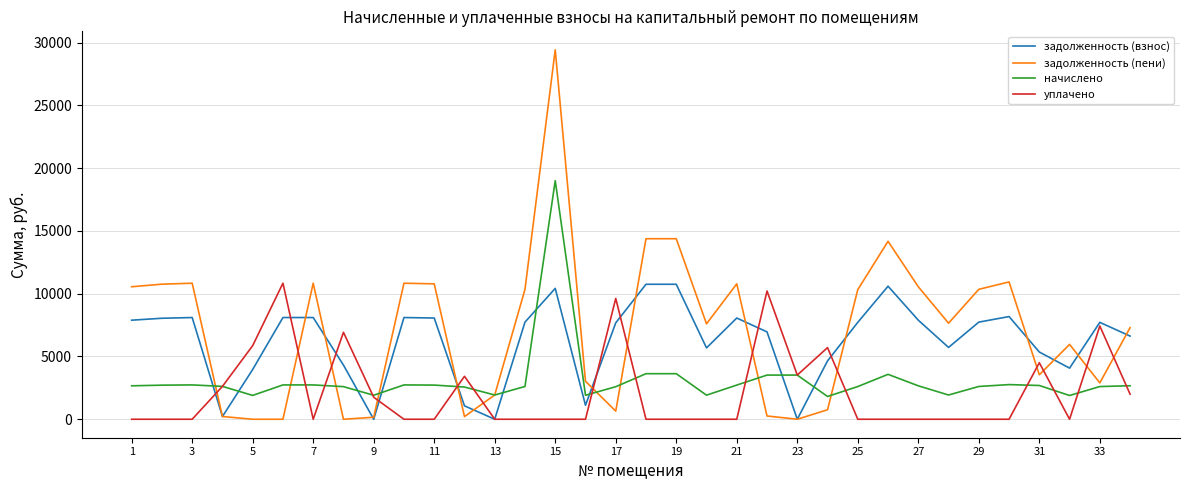

At how many categories does at least one series exceed 19758?

1